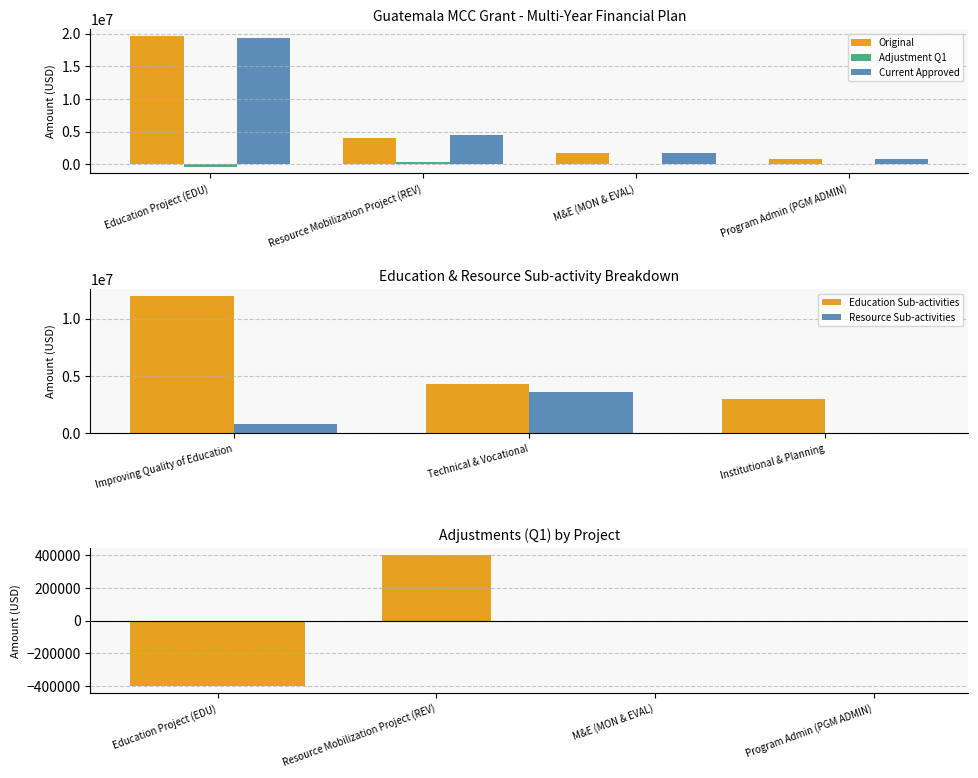

How many groups of bars are there?

4